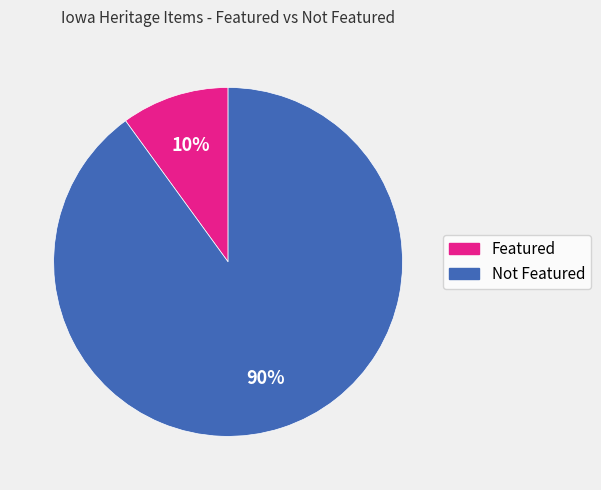

Is there a majority slice in this chart?

Yes